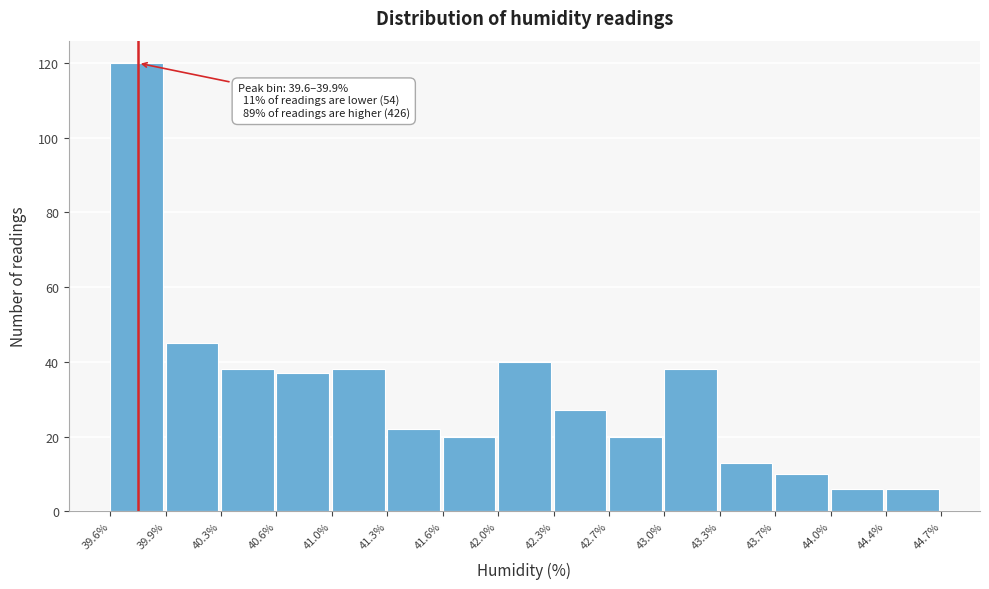

Over which range of the x-axis is the bar tallest?

39.6% to 39.9%